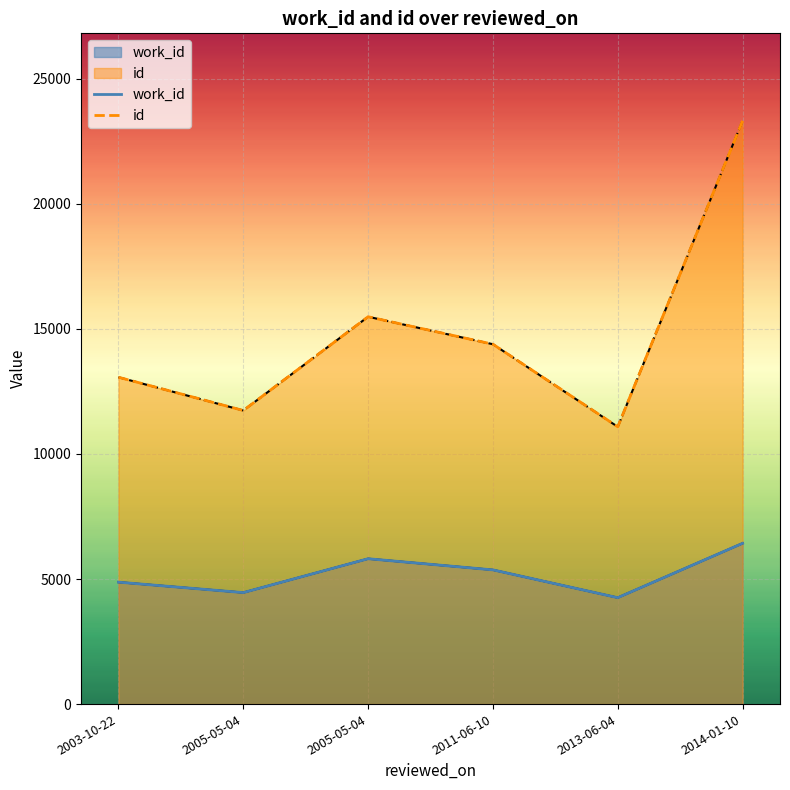

What is the approximate value of id at 2014-01-10, to the nearest 10?

23320